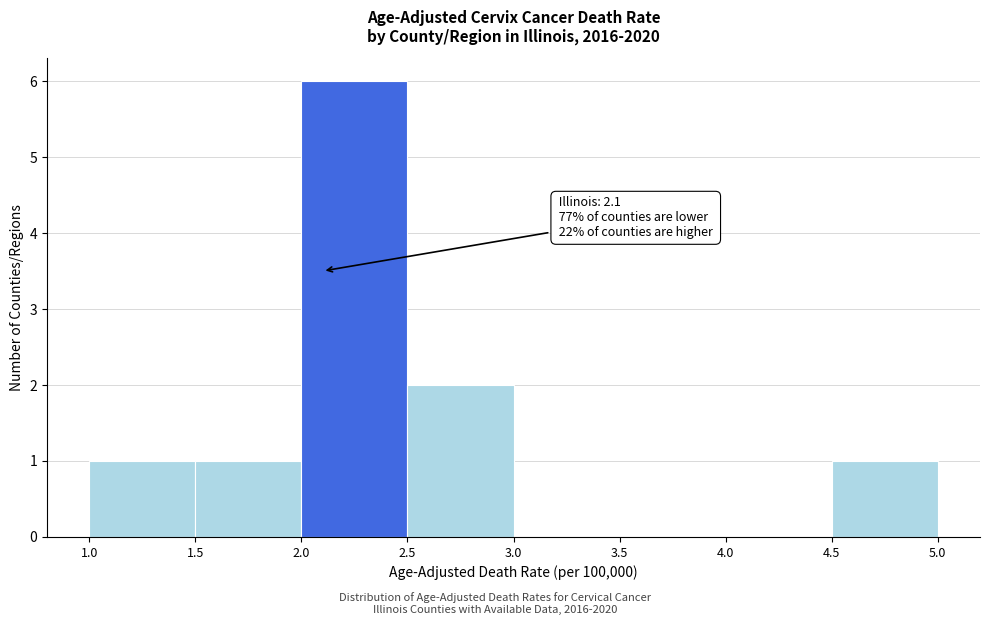

Which range on the x-axis has the tallest bar?

2.0 to 2.5